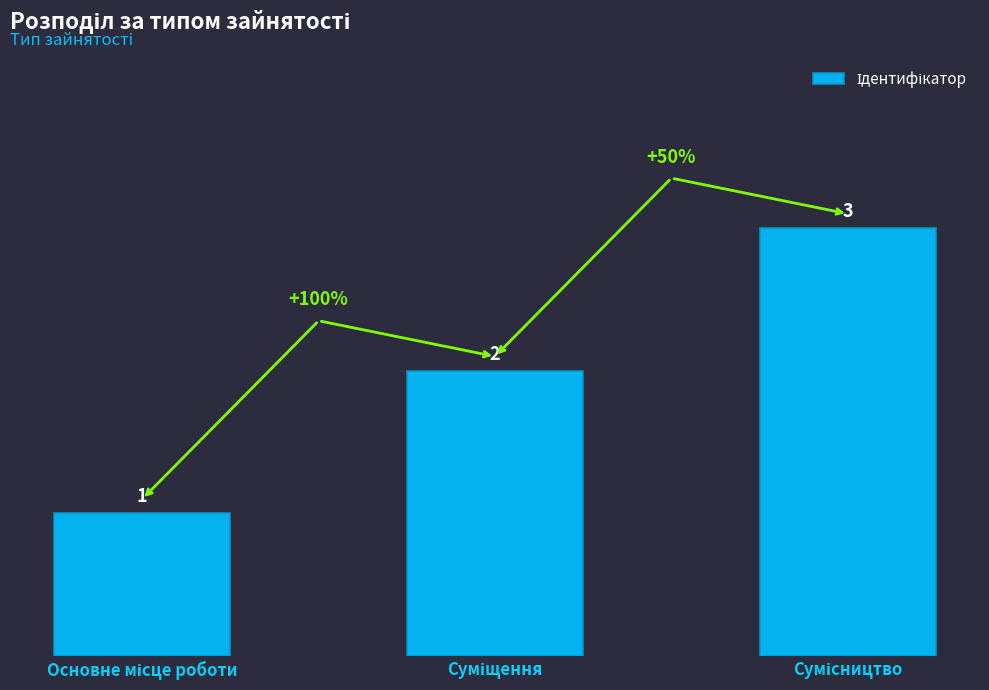

What is the maximum value shown in the chart?

3